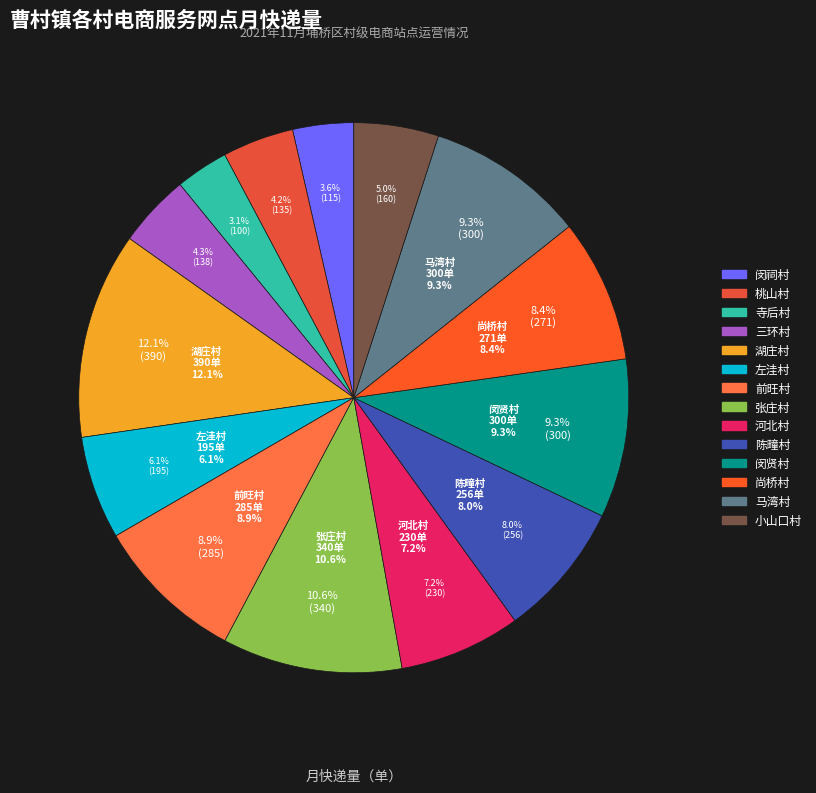

What is the change in value from 左洼村电商服务网点 to 马湾村电商服务网点?

+105